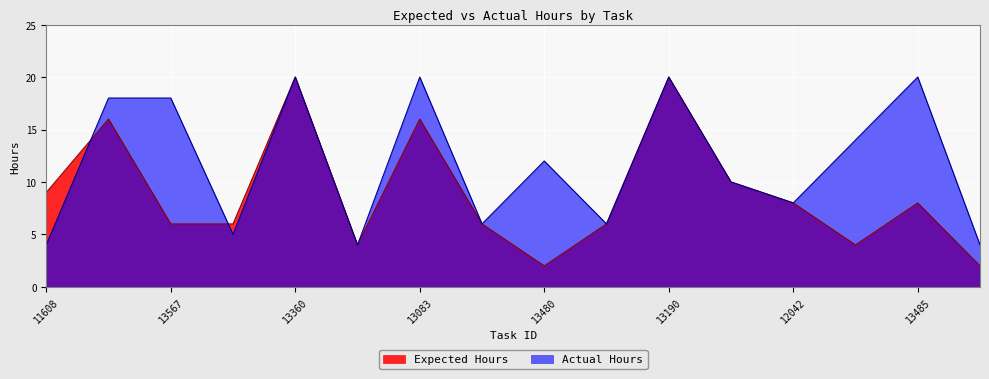

Between 13360 and 13480, which series saw the biggest shift?

Expected Hours